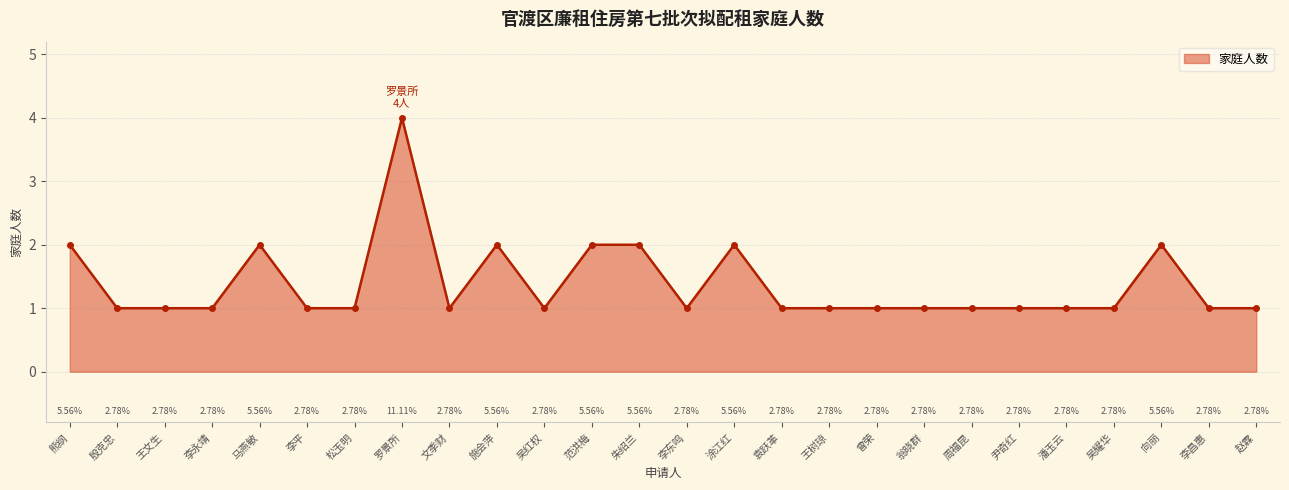

What is the greatest value displayed?

4